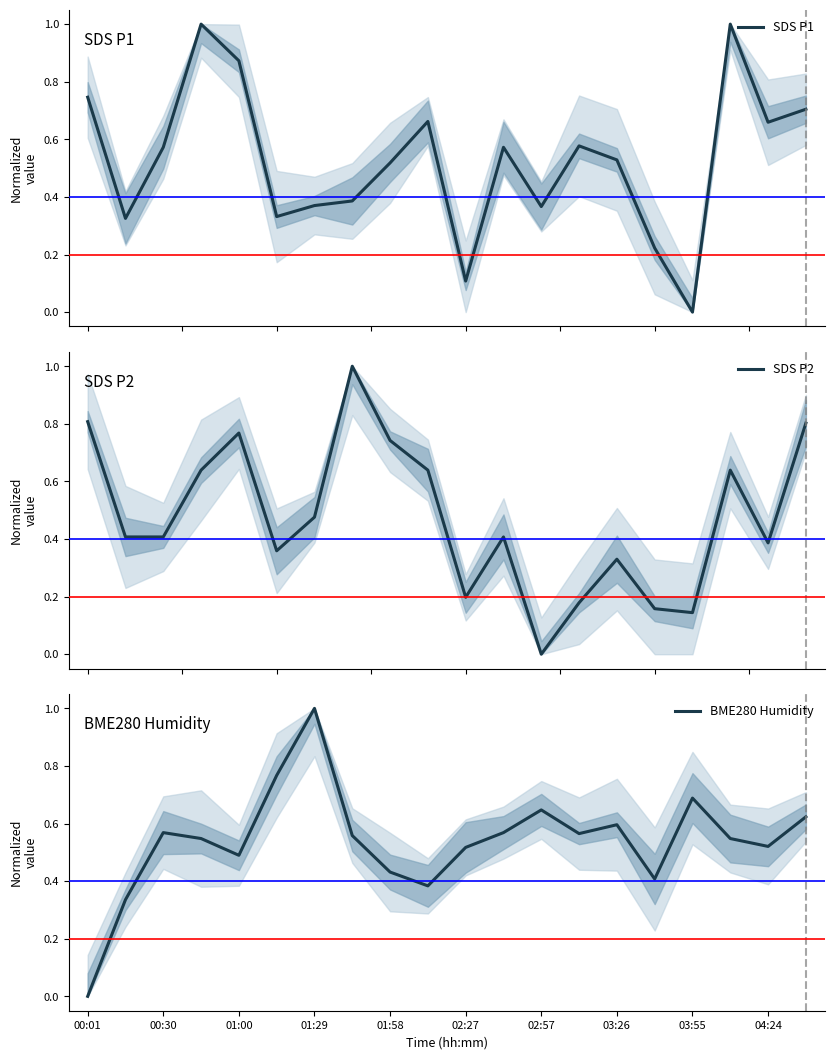

What is the spread (max minus min) of values at 04:24?

0.3